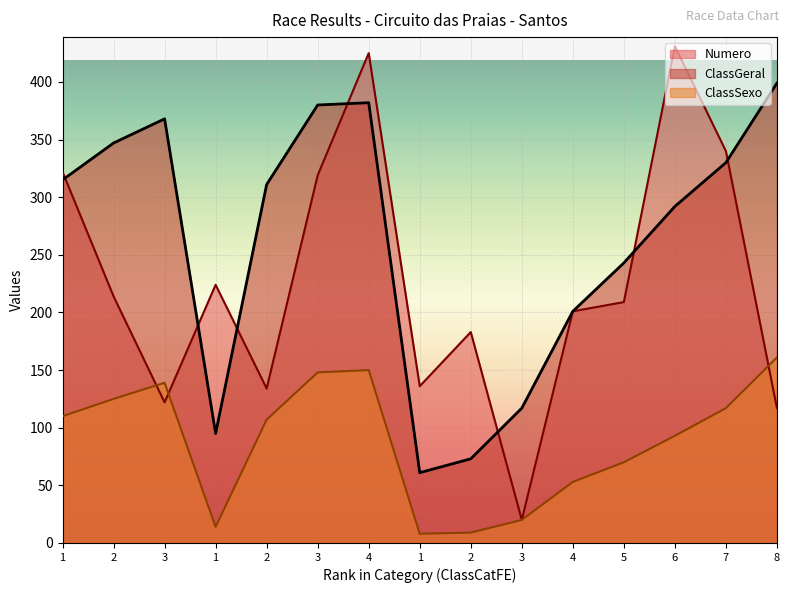

How many lines are shown in the chart?

3